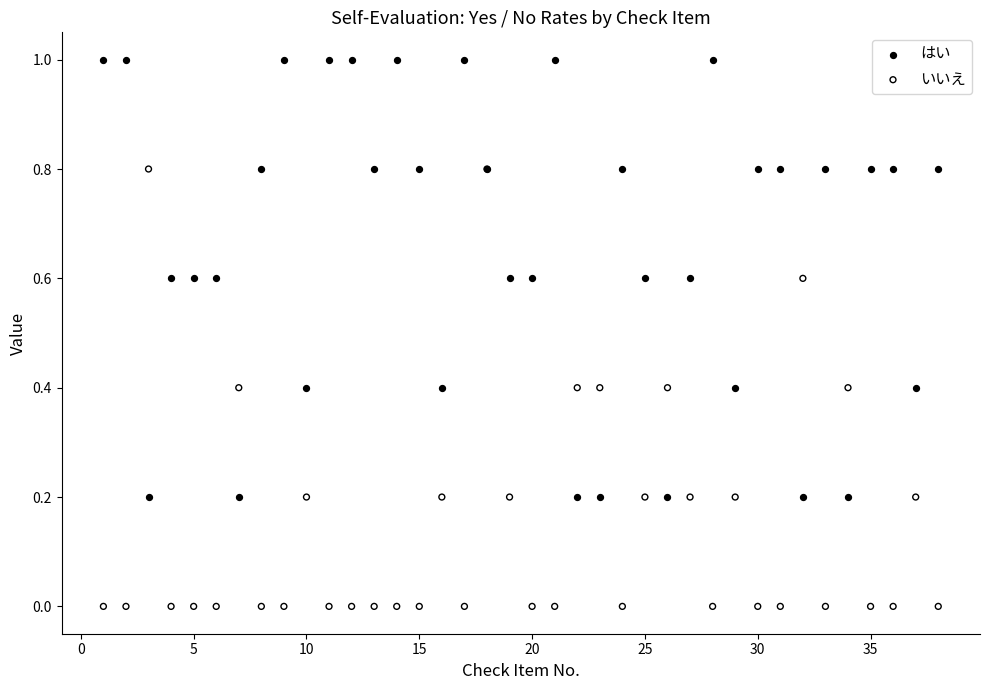

Which series contains the lowest Y value?

いいえ